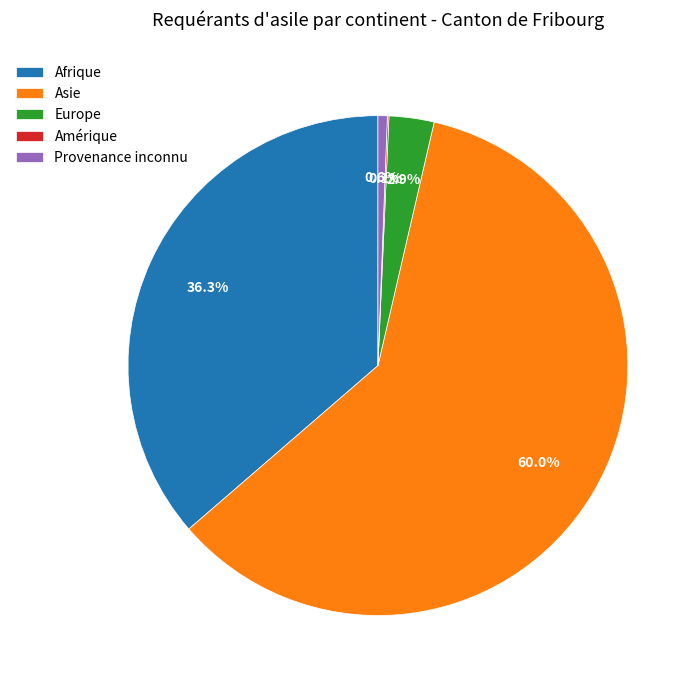

To the nearest percent, what is the average slice percentage?

20%